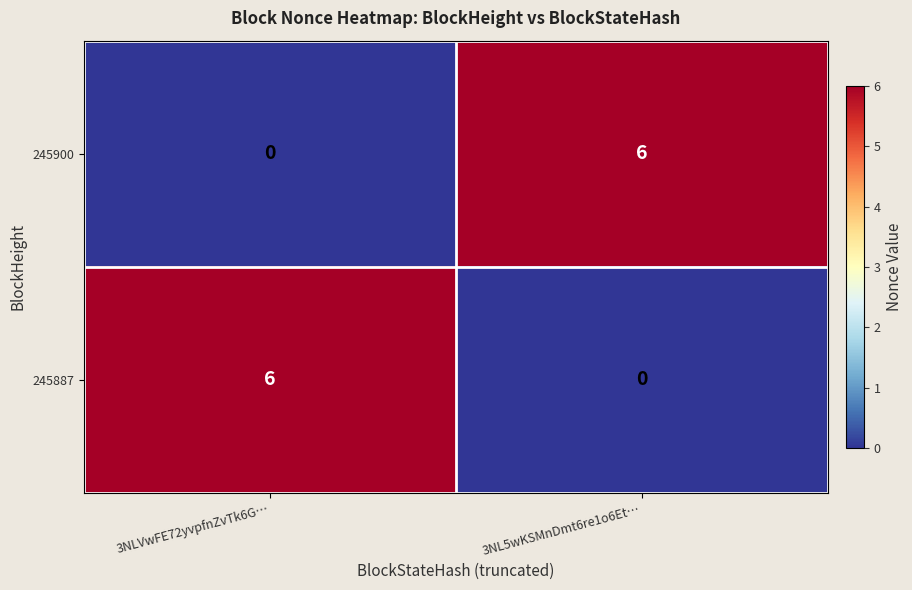

Reading left to right, transcribe all the data shown in this chart.

245900: 0	6
245887: 6	0